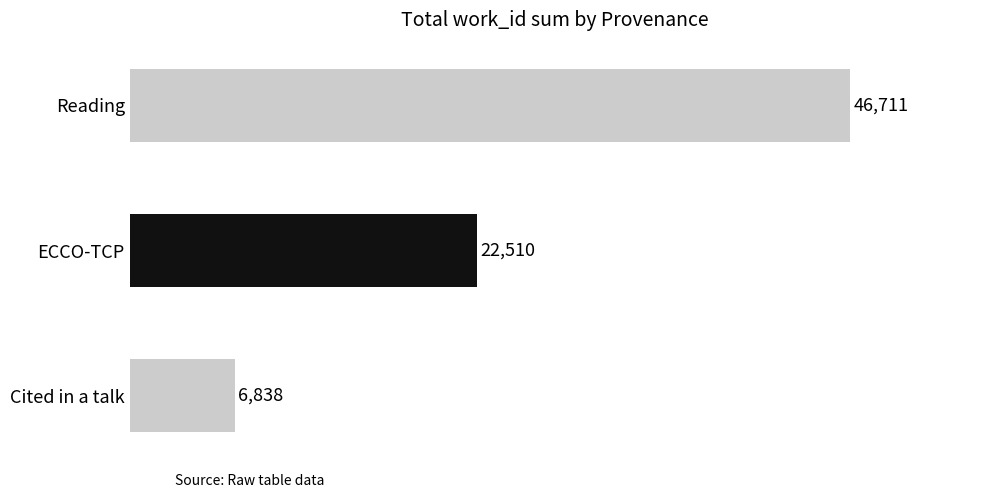

Is it true that the value at Reading is 46711?

True